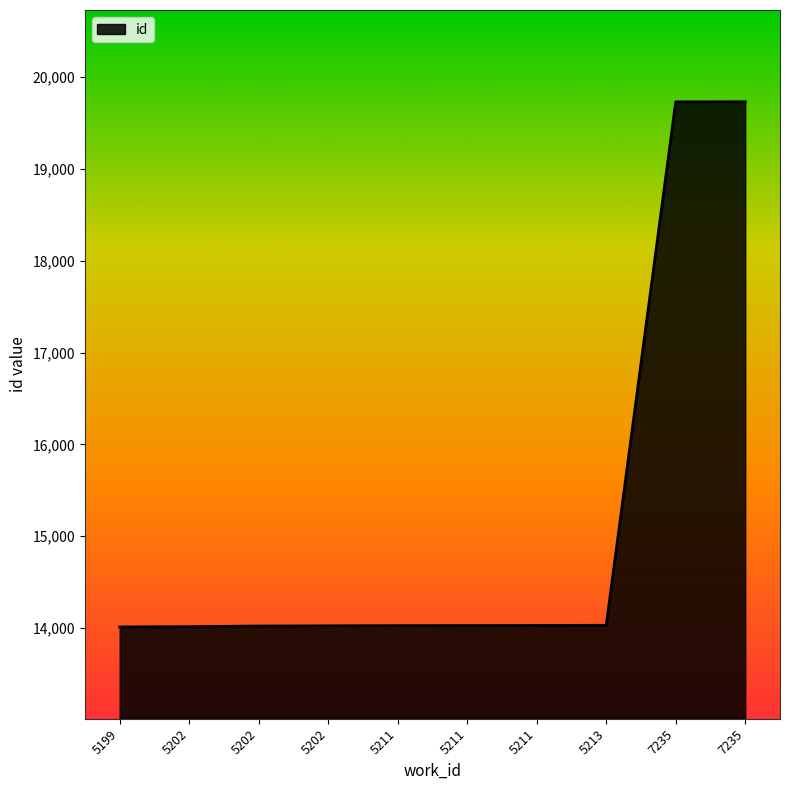

At which label is the value closest to 16871?

5213